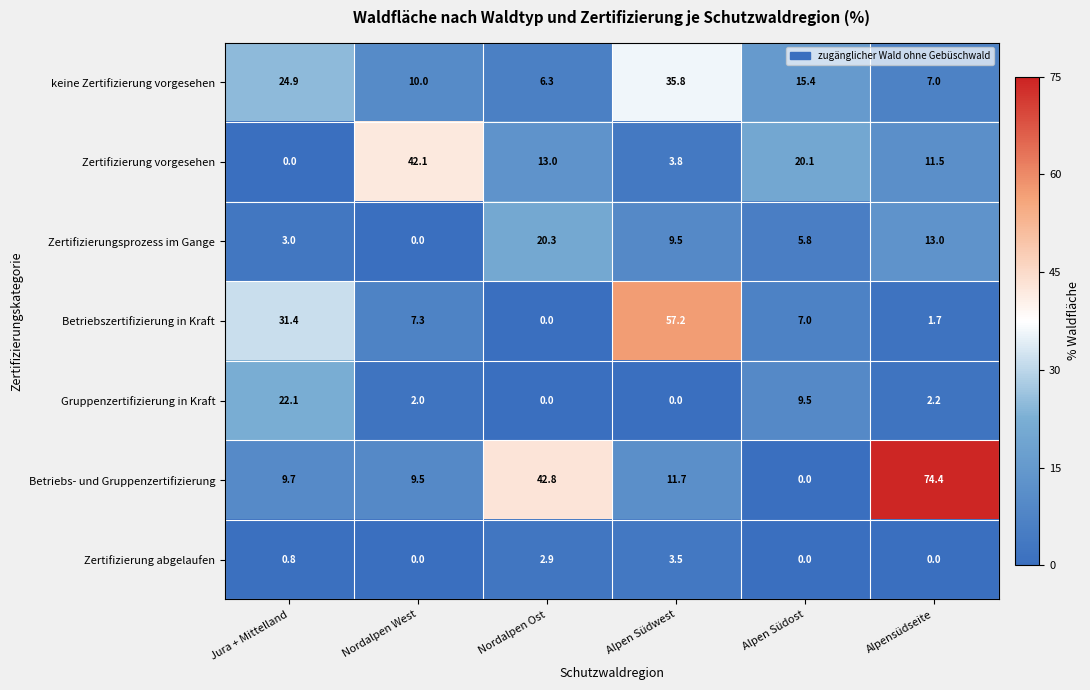

True or false: keine Zertifizierung vorgesehen has a value of 8.5 at Jura + Mittelland.

False